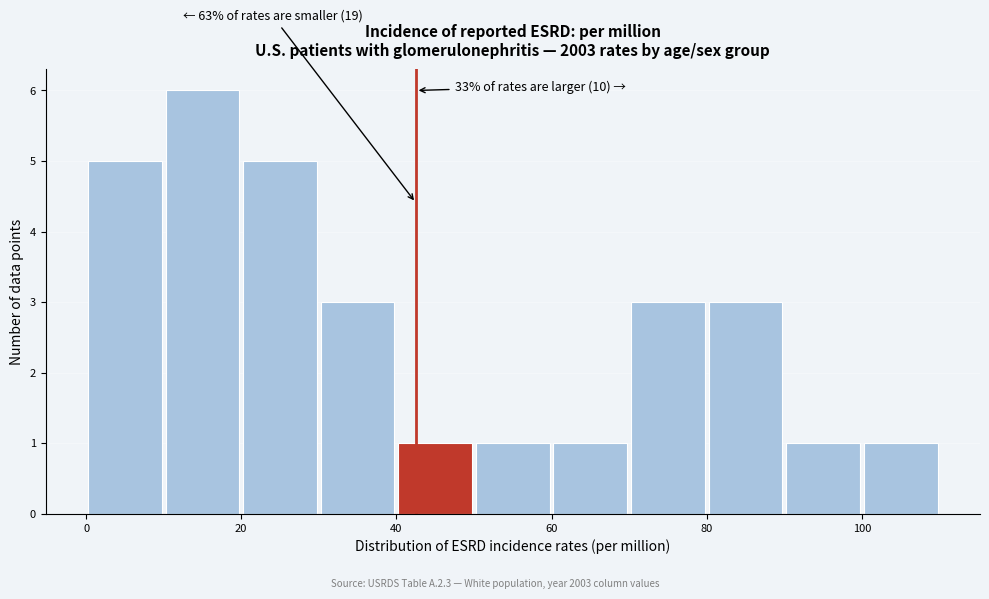

Over which range of the x-axis is the bar tallest?

10 to 20